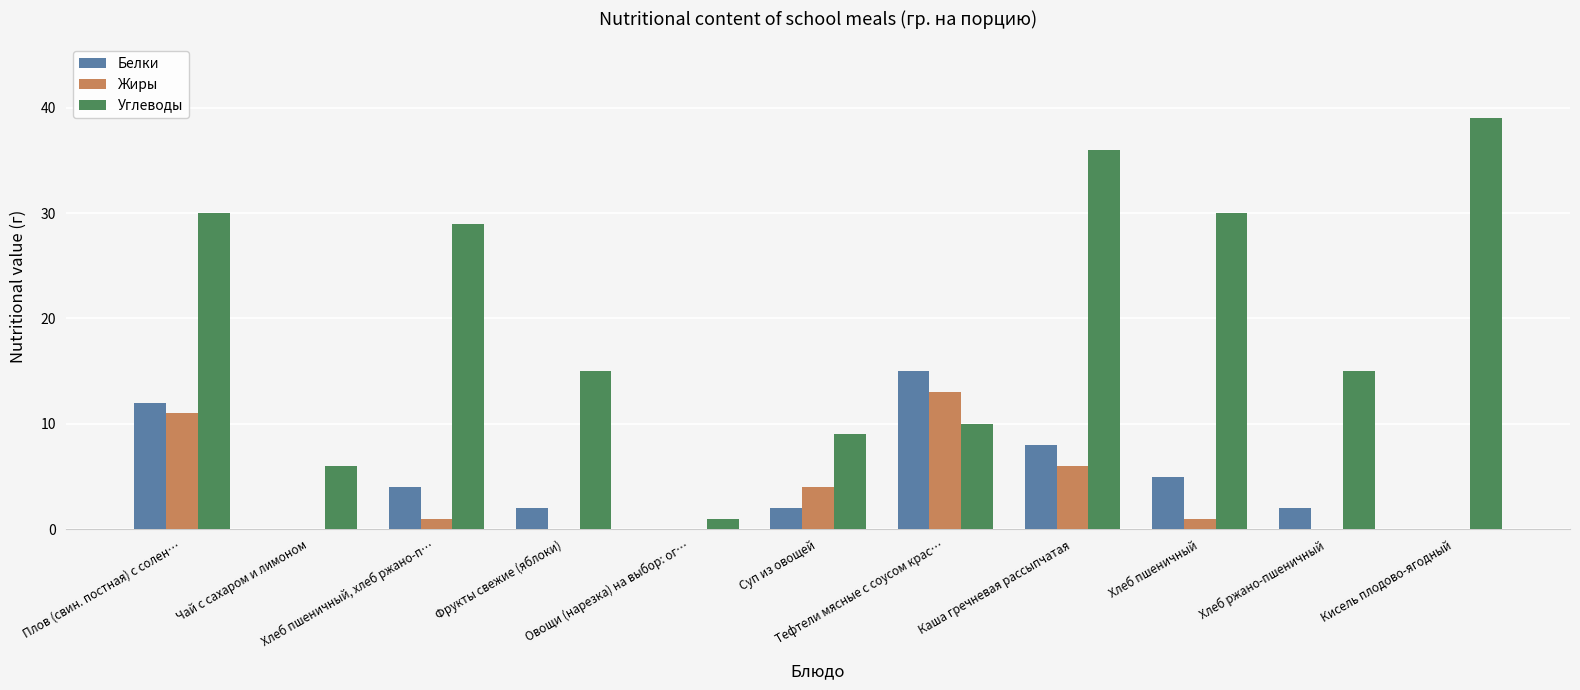

What is the maximum value for Жиры?

13